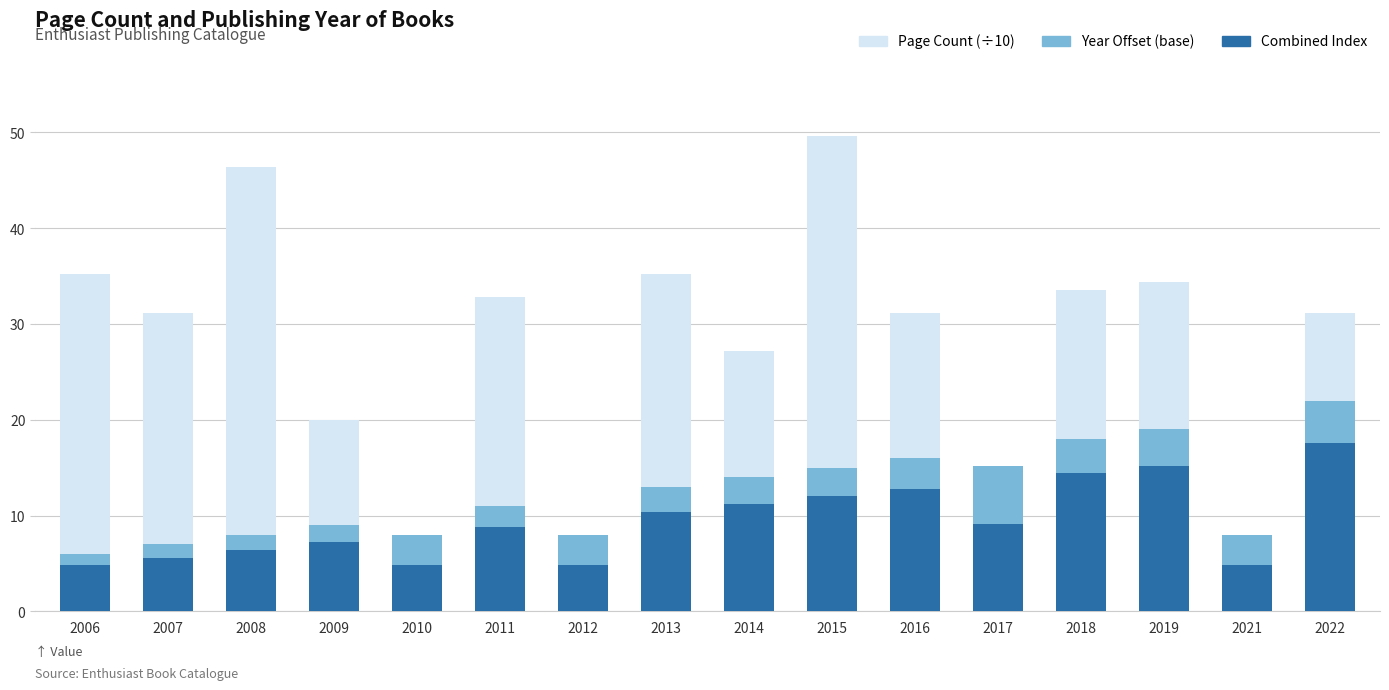

Is it true that Combined Index equals 6.4 at 2008?

True